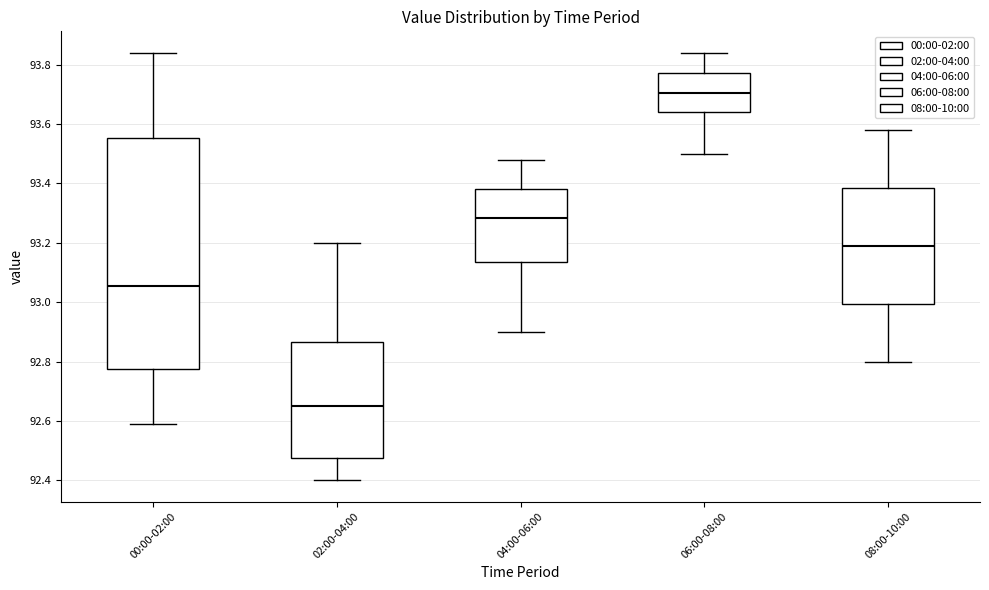

Comparing the boxes themselves (not the whiskers), which one is the tallest?

00:00-02:00